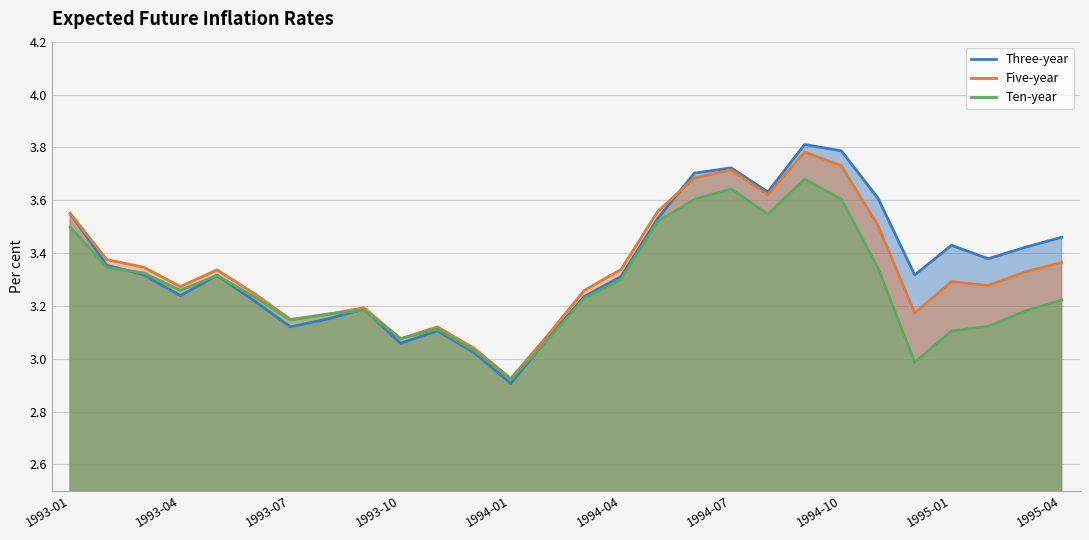

Which series has the largest range (max minus min)?

Three-year